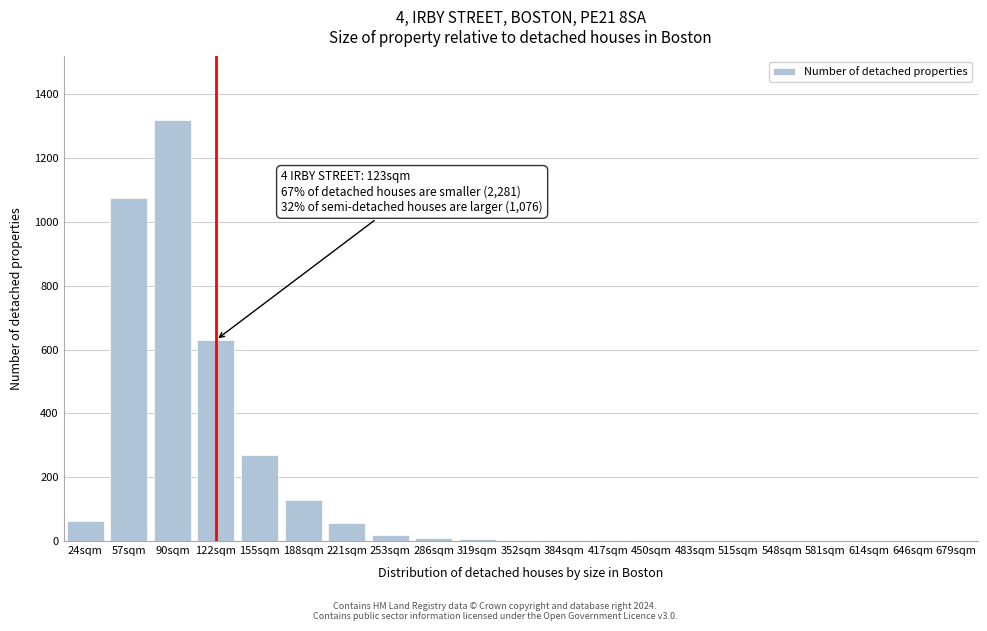

What is the maximum value shown in the chart?

1320